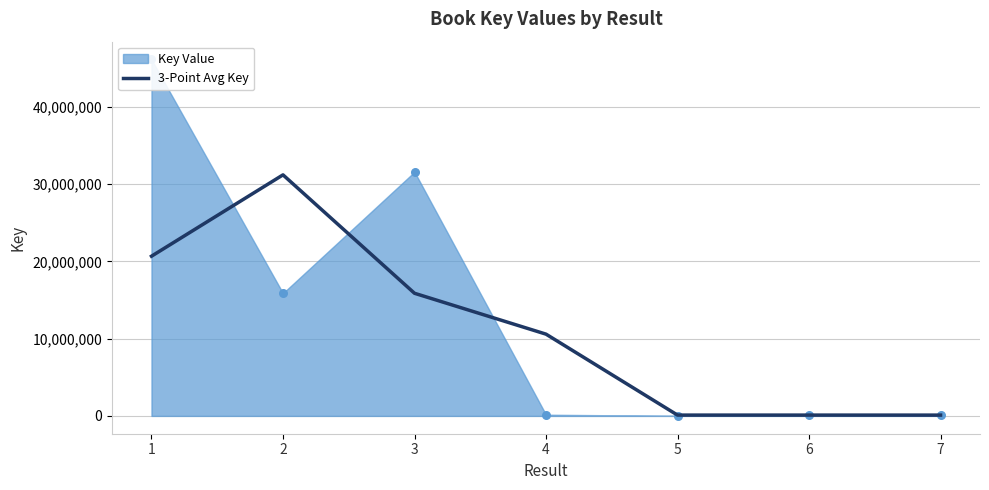

Which has a higher value, 3 or 6?

3